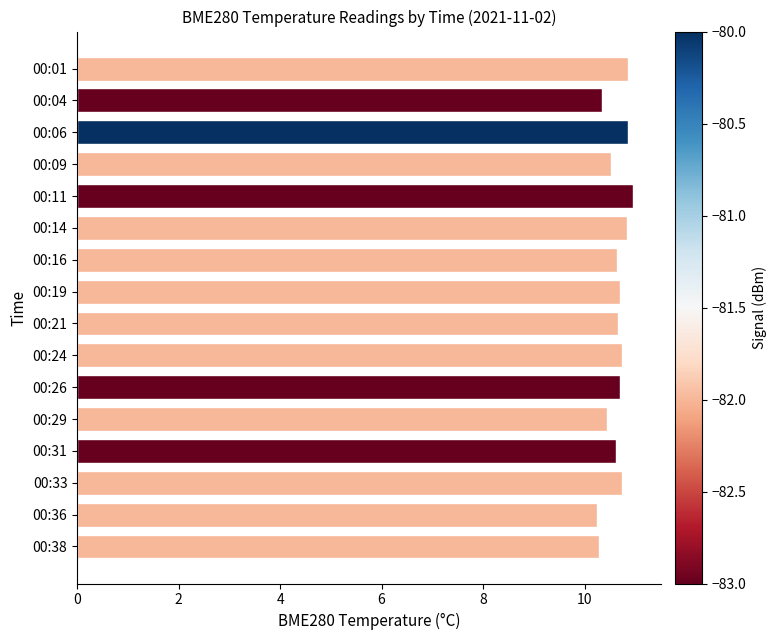

How many data points does each series have?

16